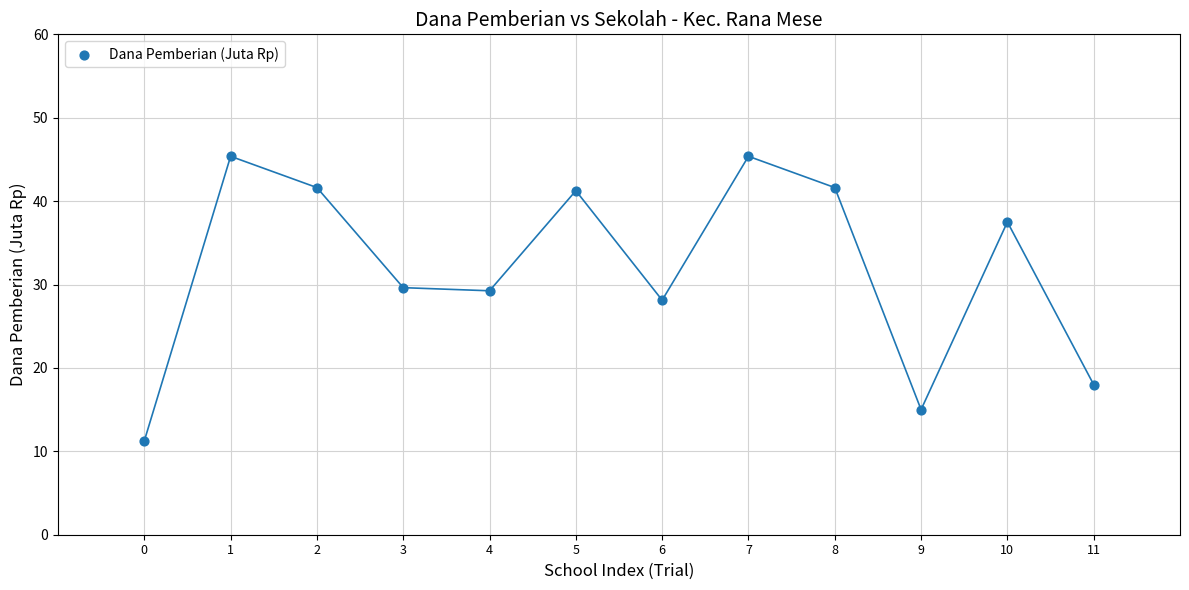

What is the average Y value?

32.0